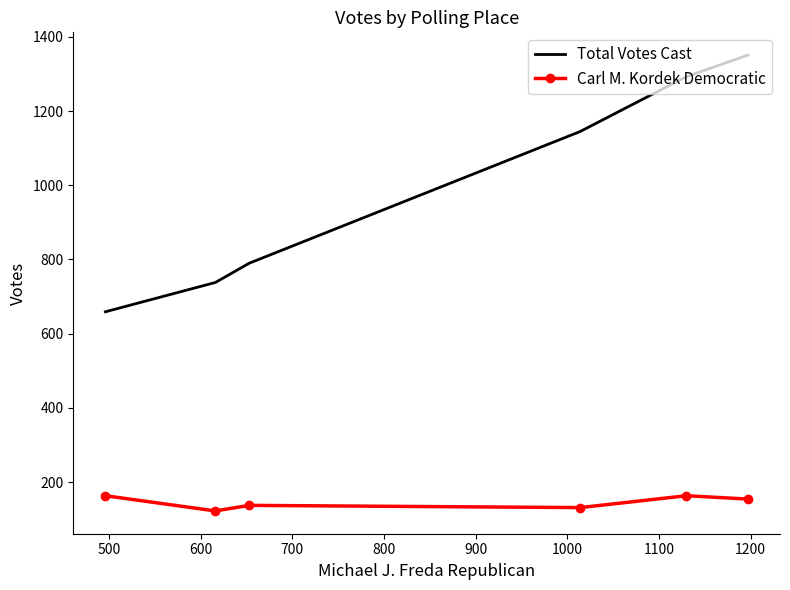

True or false: Total Votes Cast and Carl M. Kordek Democratic intersect in this chart.

False